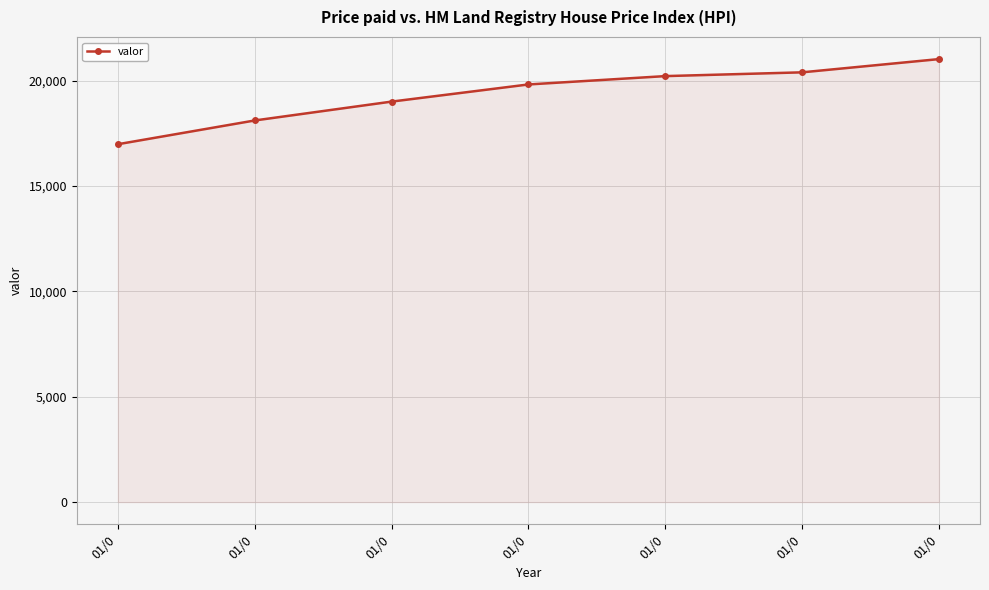

What is the difference between the maximum and minimum values?

4039